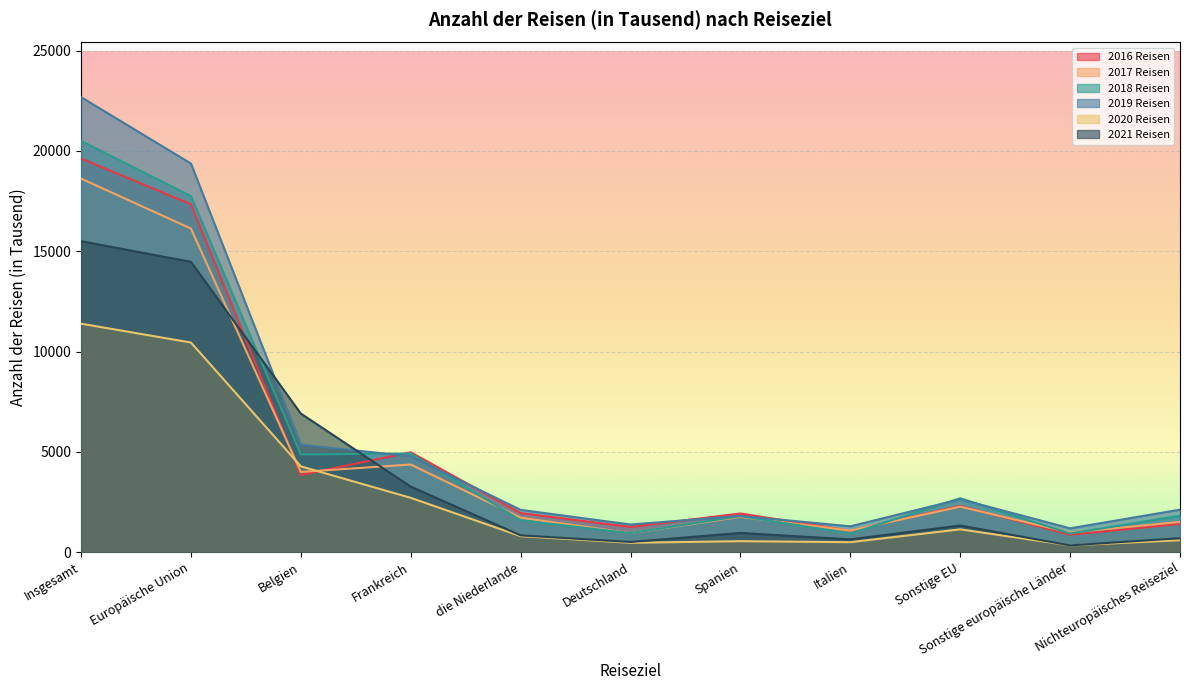

What is the spread (max minus min) of values at Spanien?

1380